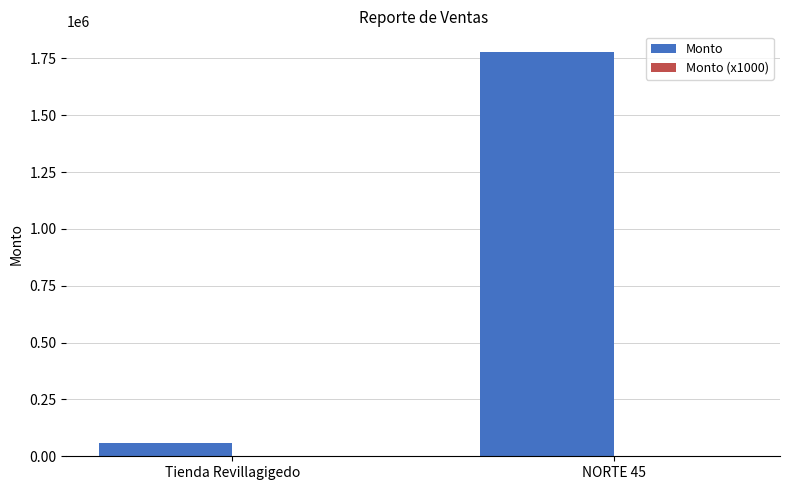

What is the maximum value shown in the chart?

1780070.0